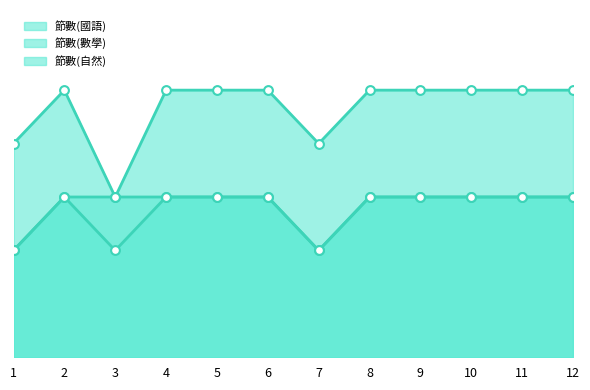

What is the total value across all series at 7?

8